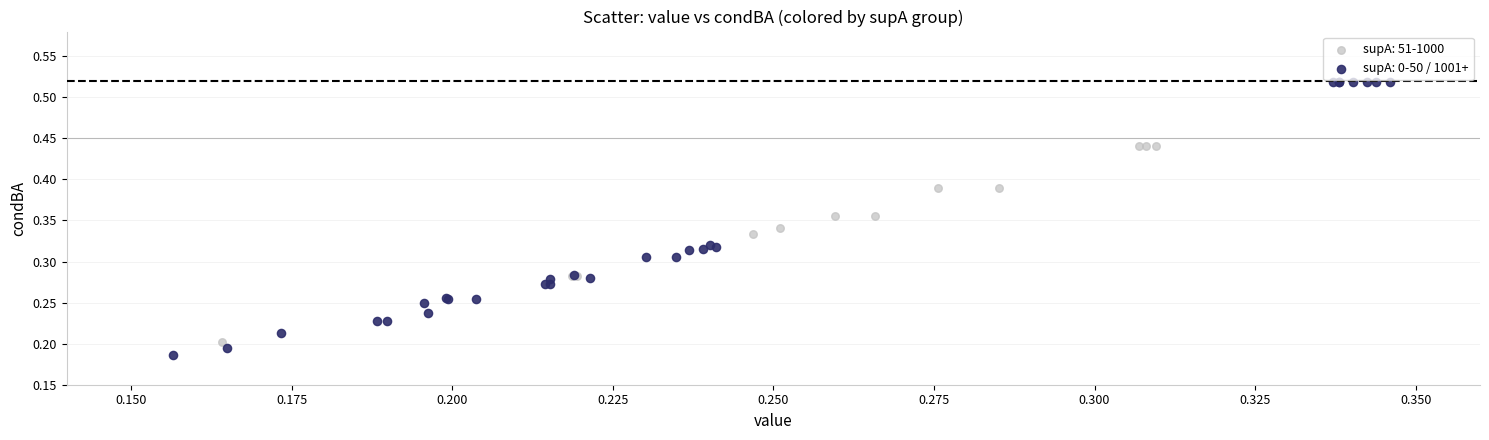

Which series contains the highest Y value?

supA: 0-50 / 1001+